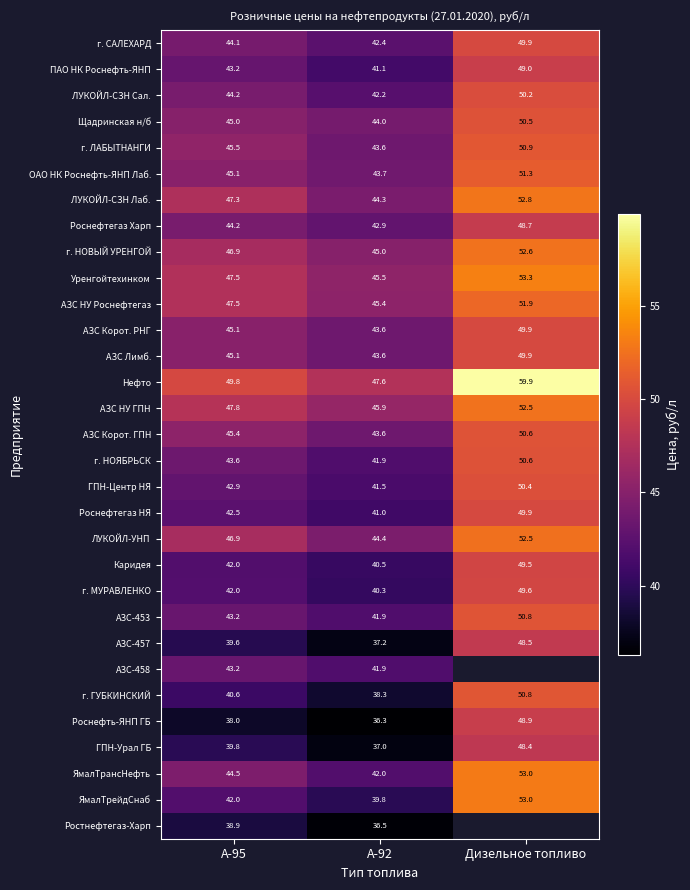

Between А-95 and А-92, which series saw the biggest shift?

ЛУКОЙЛ-СЗН Лаб.